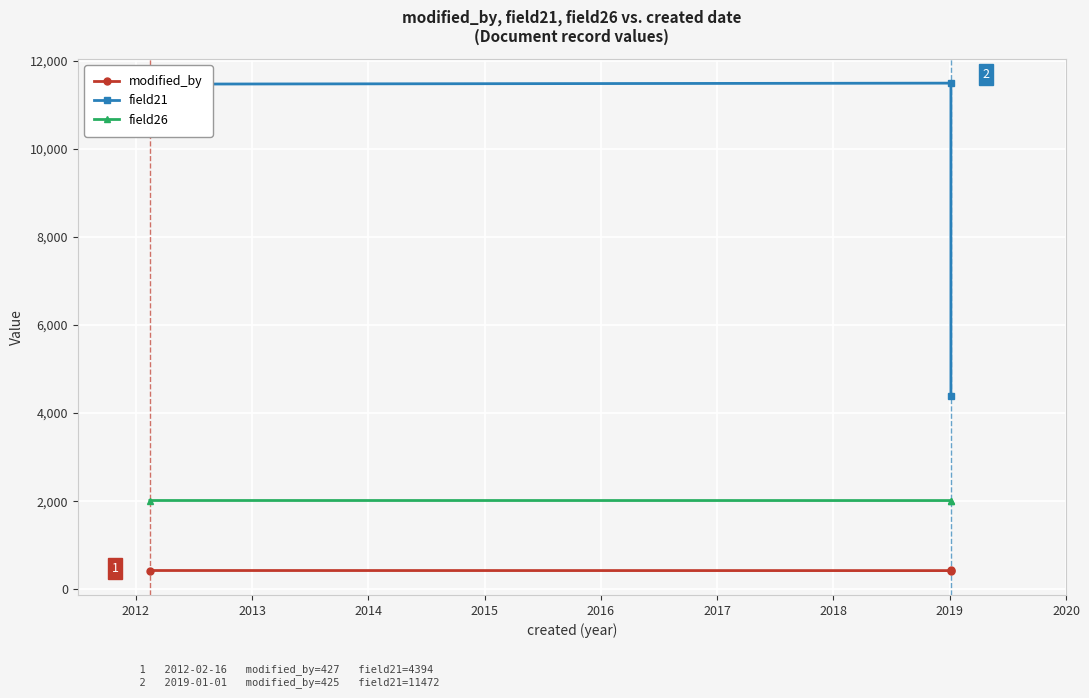

What are all the series names shown in the legend?

modified_by, field21, field26